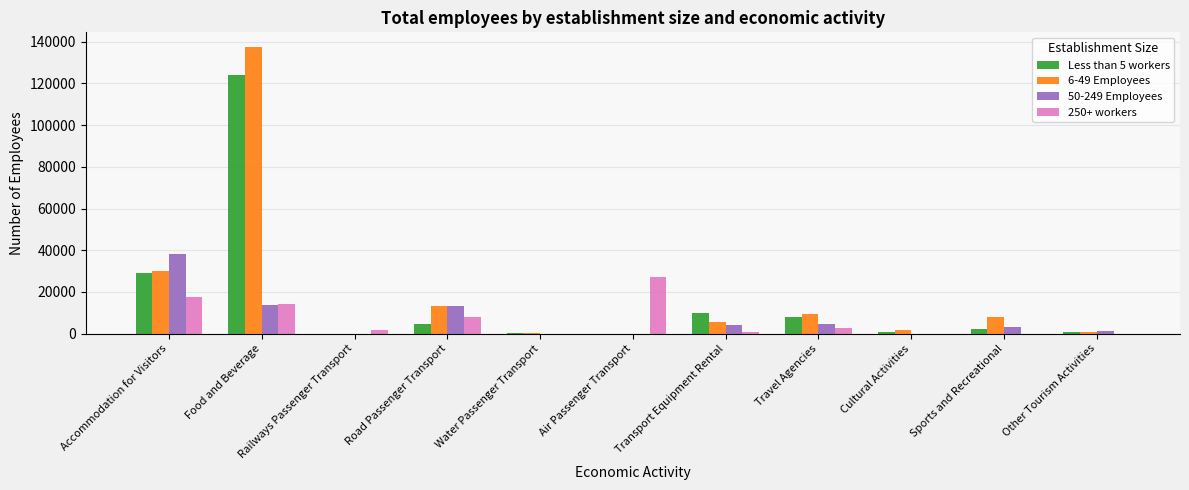

True or false: 250+ workers has a value of 9138 at Food and Beverage.

False